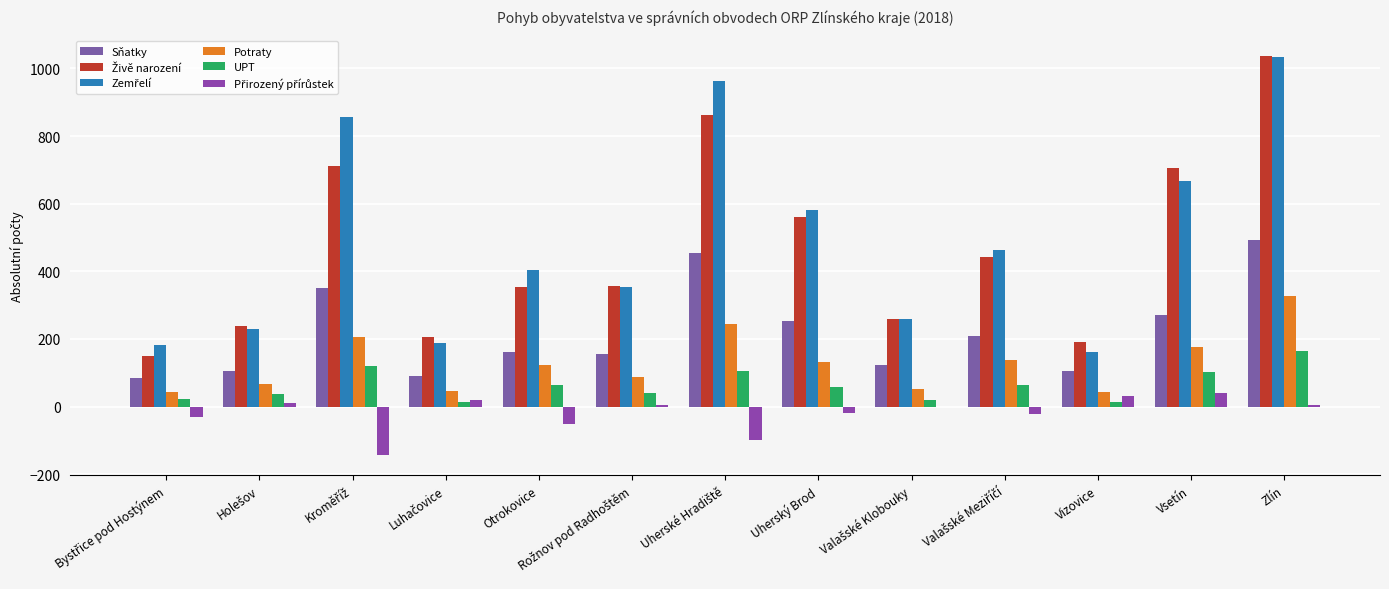

At which category is the sum across all series the highest?

Zlín